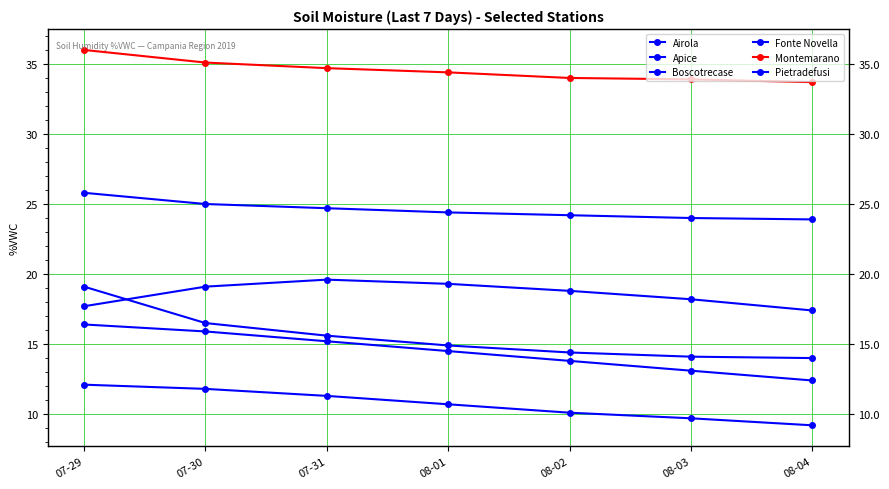

Read the Fonte Novella value at 07-30.

15.9